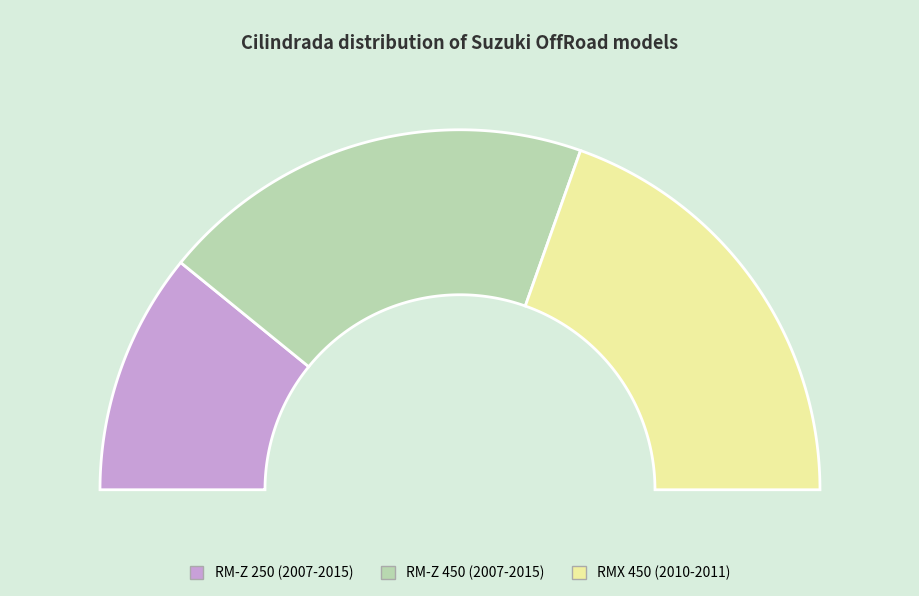

Between RMX 450 (2010-2011) and RM-Z 450 (2007-2015), which is larger?

RMX 450 (2010-2011)